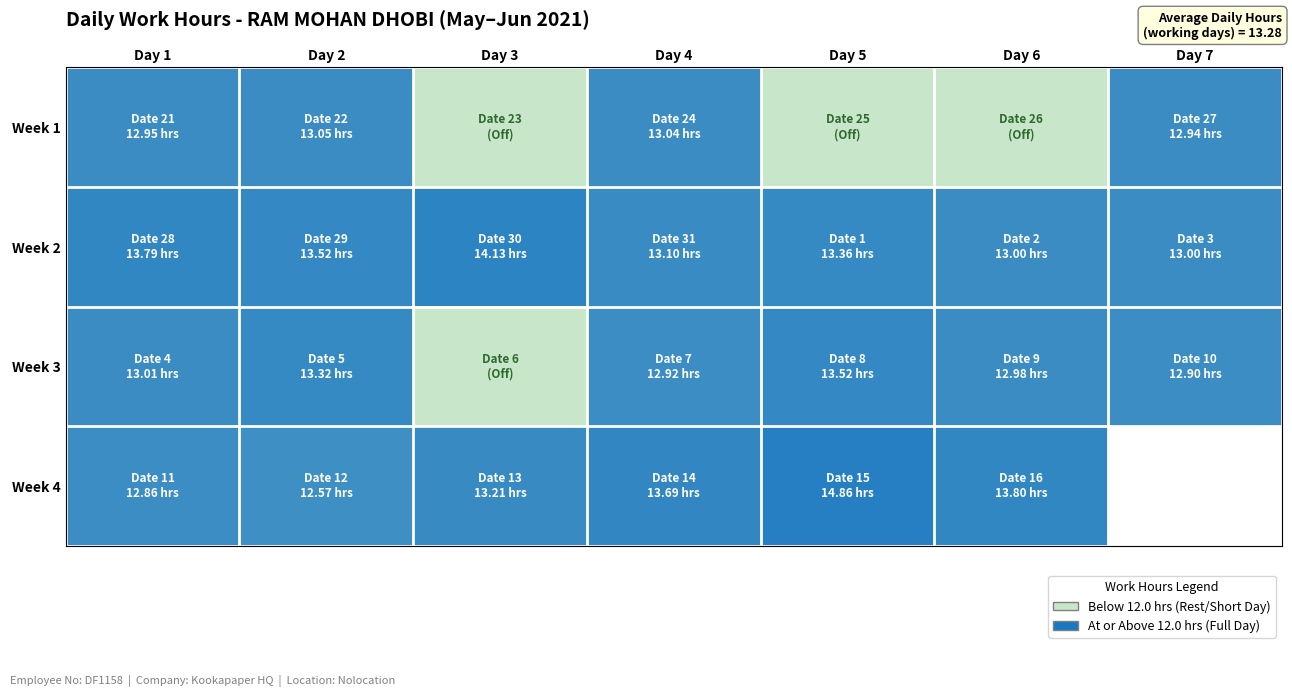

What is the difference between the maximum and minimum values in the Week 3 series?

13.5